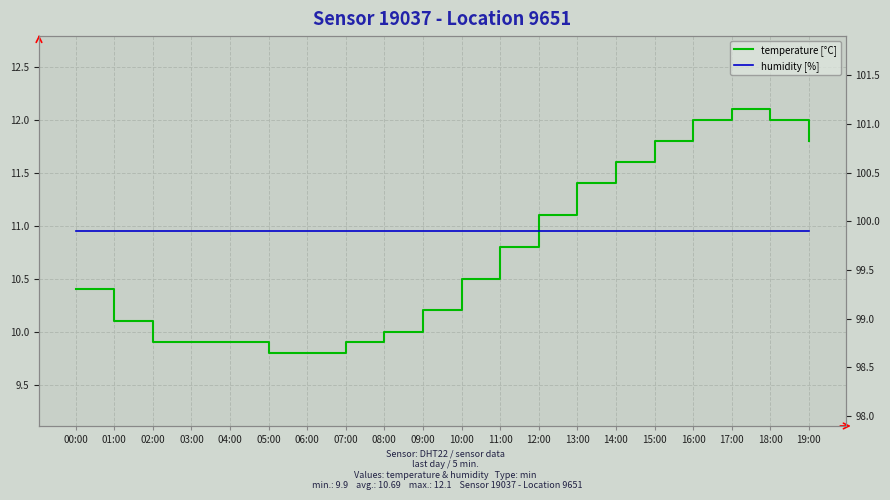

True or false: temperature [°C] and humidity [%] intersect in this chart.

False